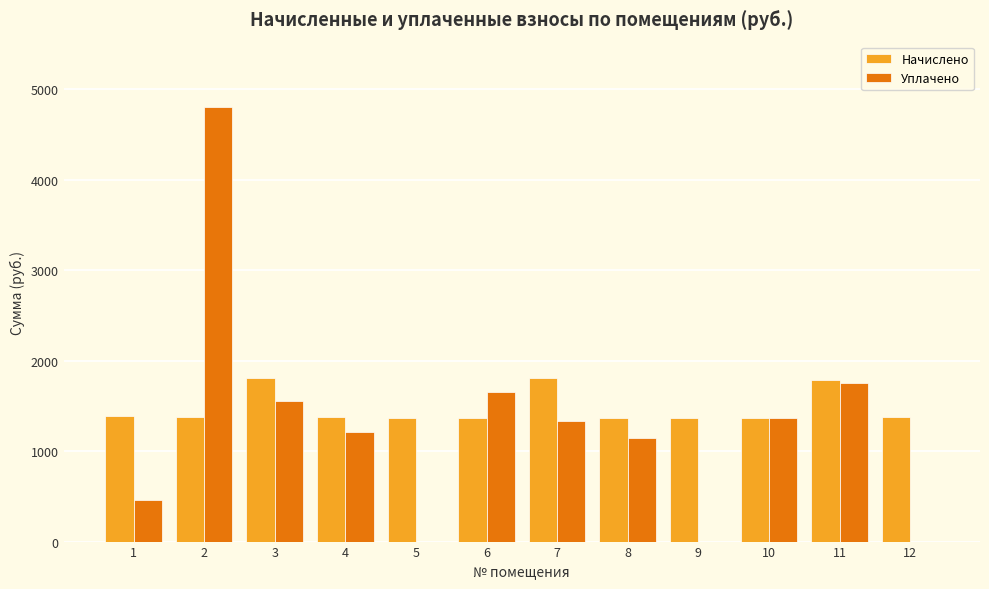

Are the bars grouped side by side (vs. stacked)?

Yes